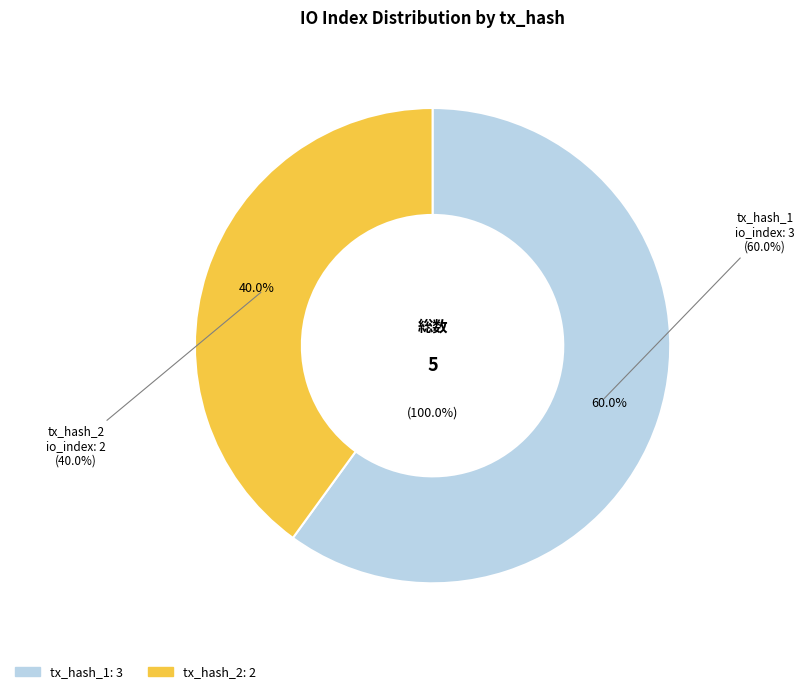

The tx_hash_2 slice represents 40% of the pie. True or false?

True